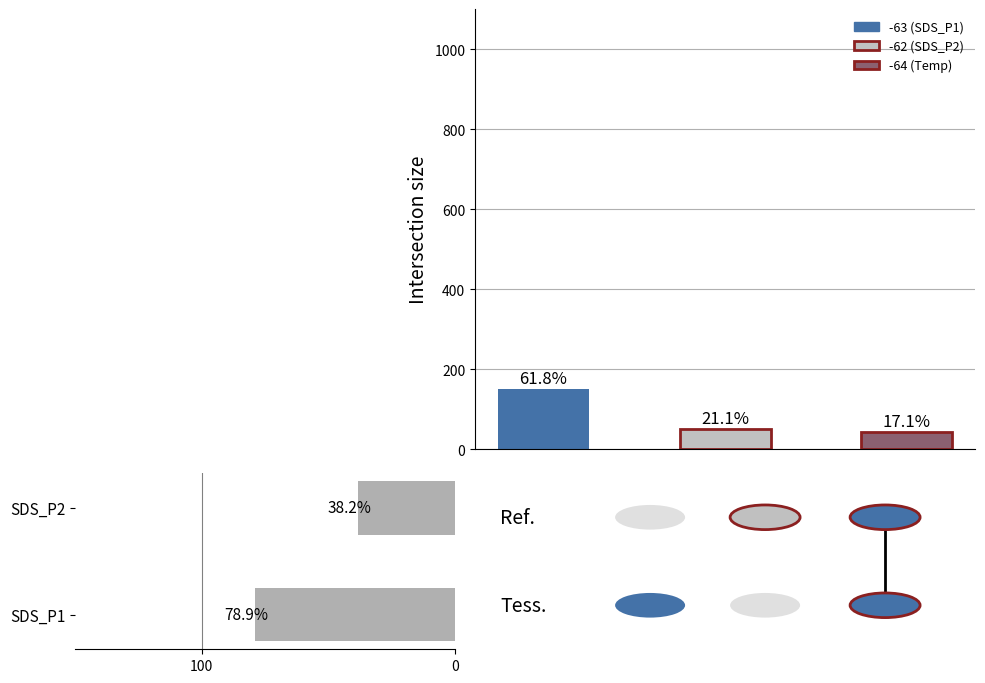

The chart shows a value of 38.2 at SDS_P2. True or false?

True